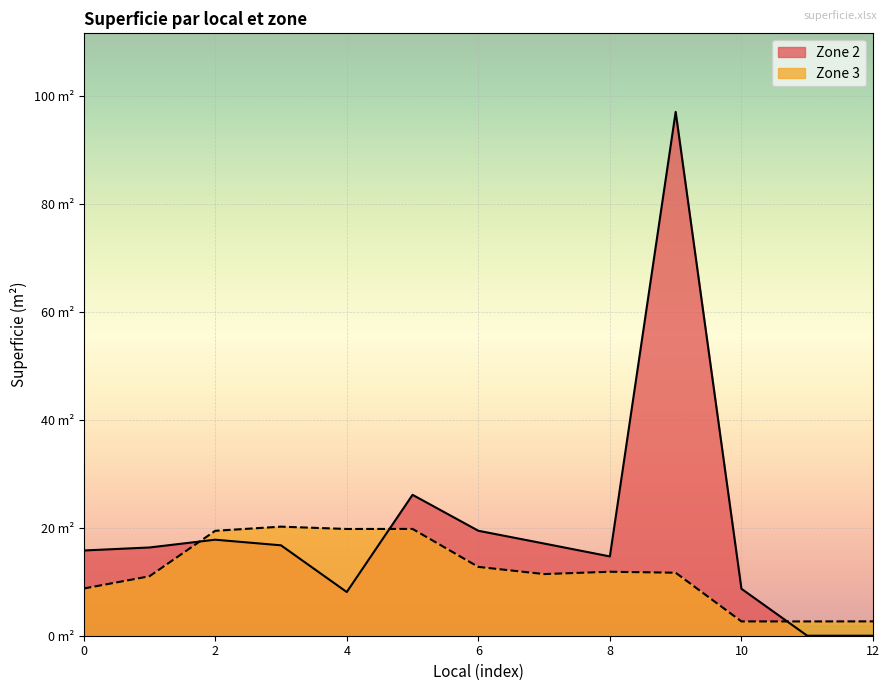

True or false: the data shows 2.6 at 10.

True